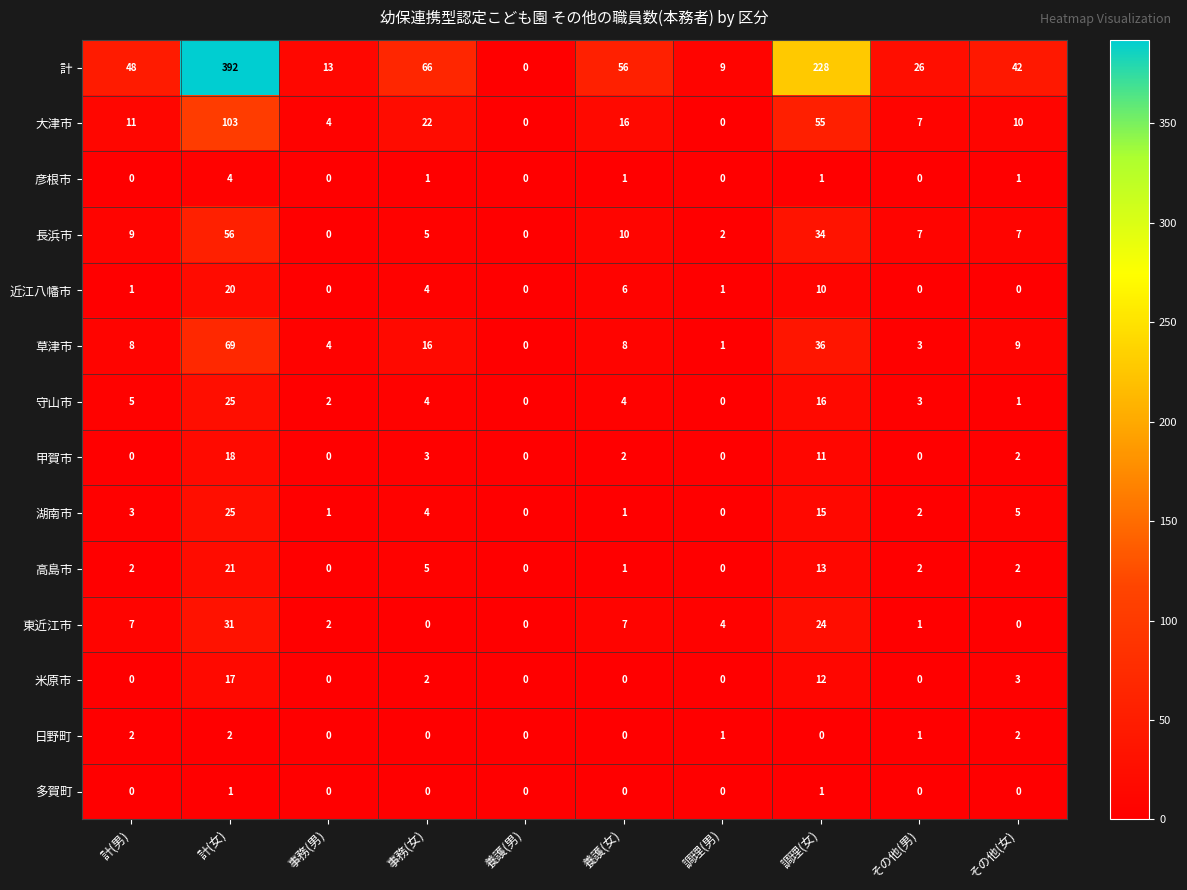

What is the maximum value shown in the chart?

392